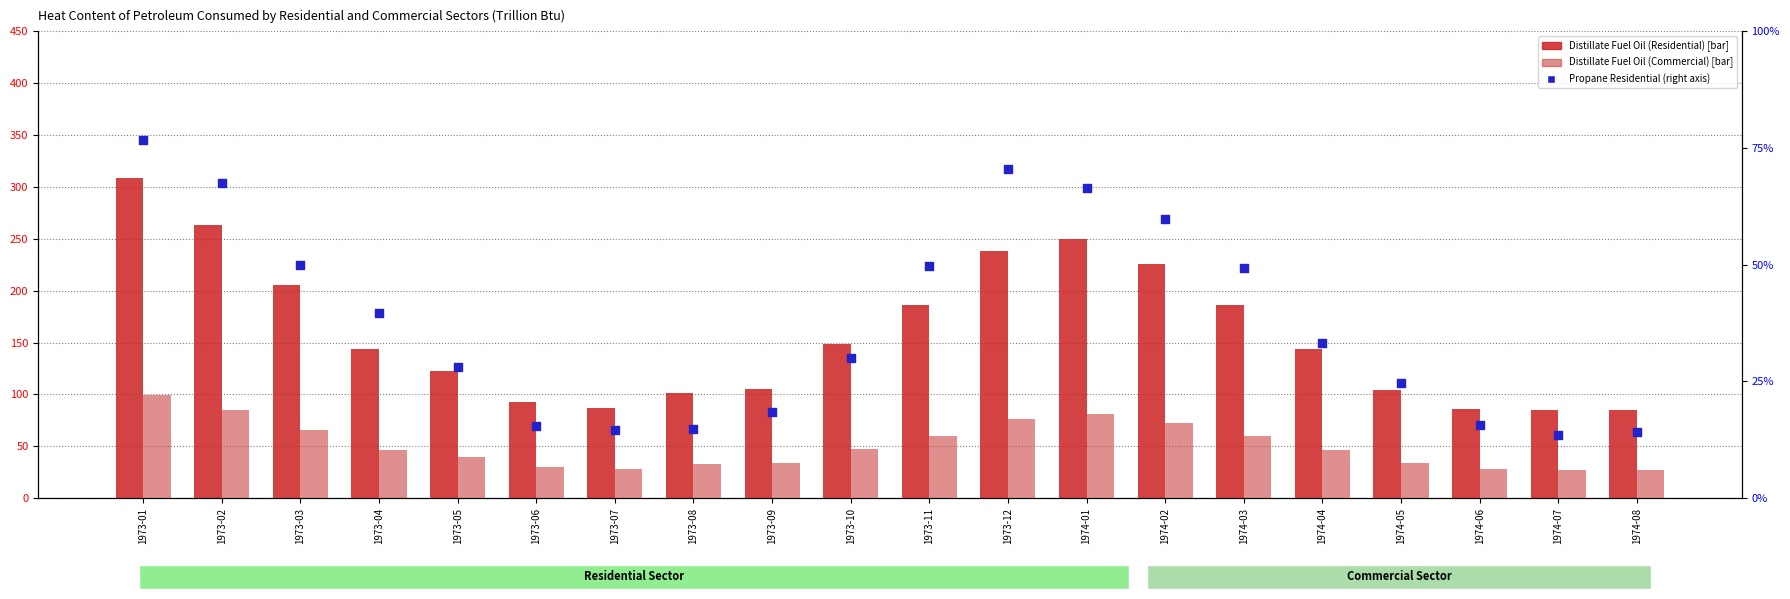

Is the value of Propane (Residential) at 1974-06 greater than the value of Distillate Fuel Oil (Commercial) at 1974-04?

No